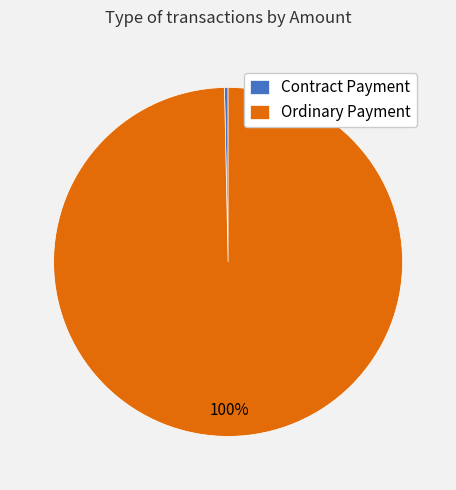

Count the number of slices in the pie.

2